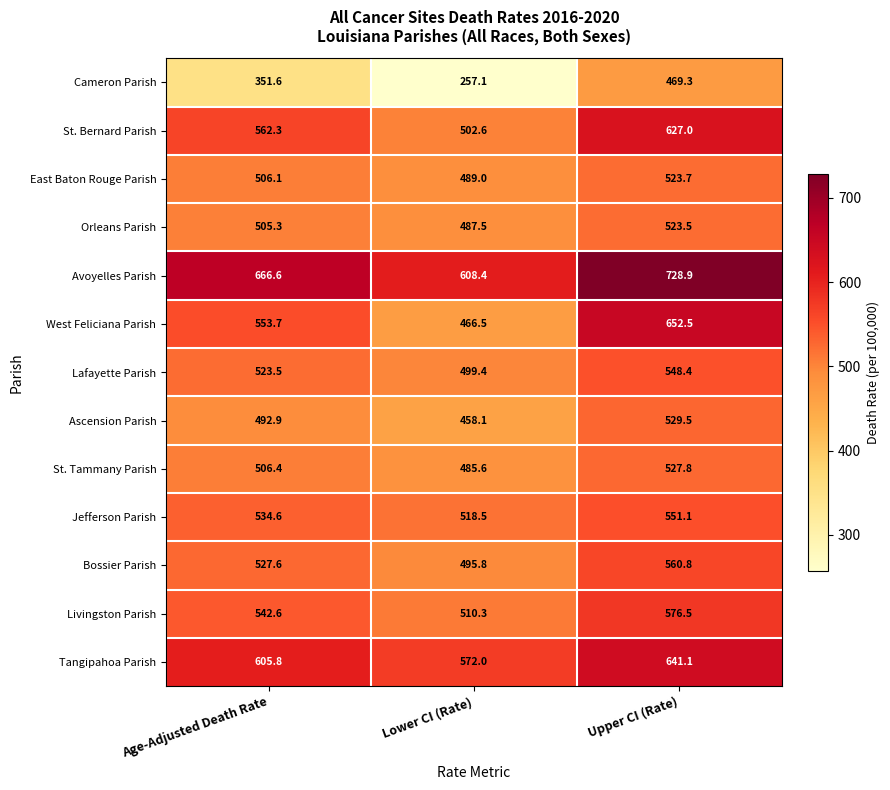

At which category is the sum across all series the highest?

Upper CI (Rate)